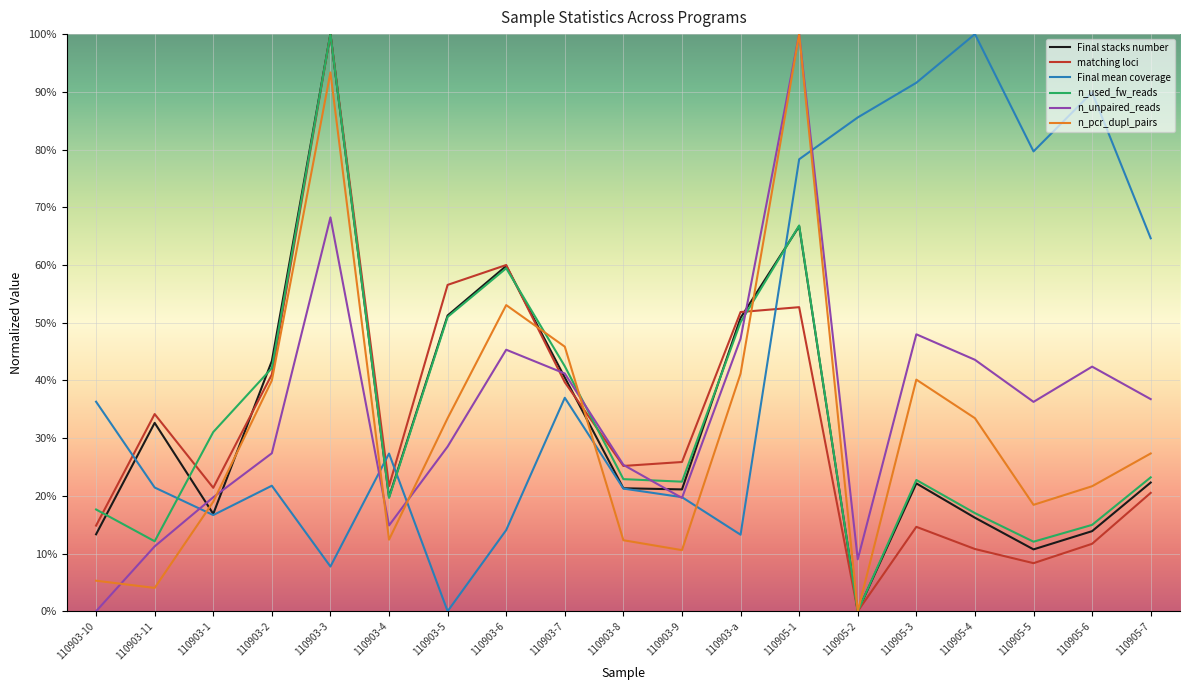

At which category does n_used_fw_reads reach its first local peak?

110903-3